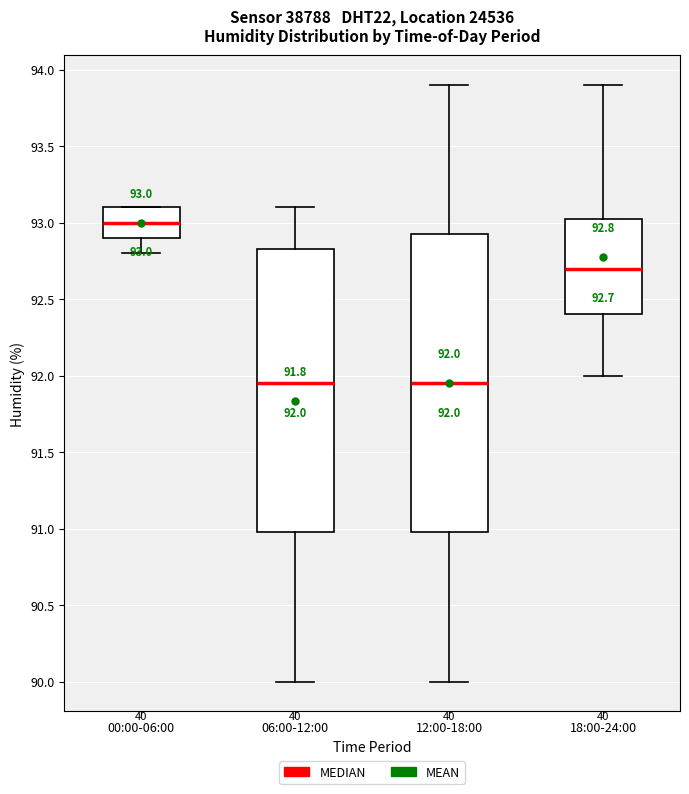

Which box is the tallest, from its lower edge to its upper edge?

12:00-18:00